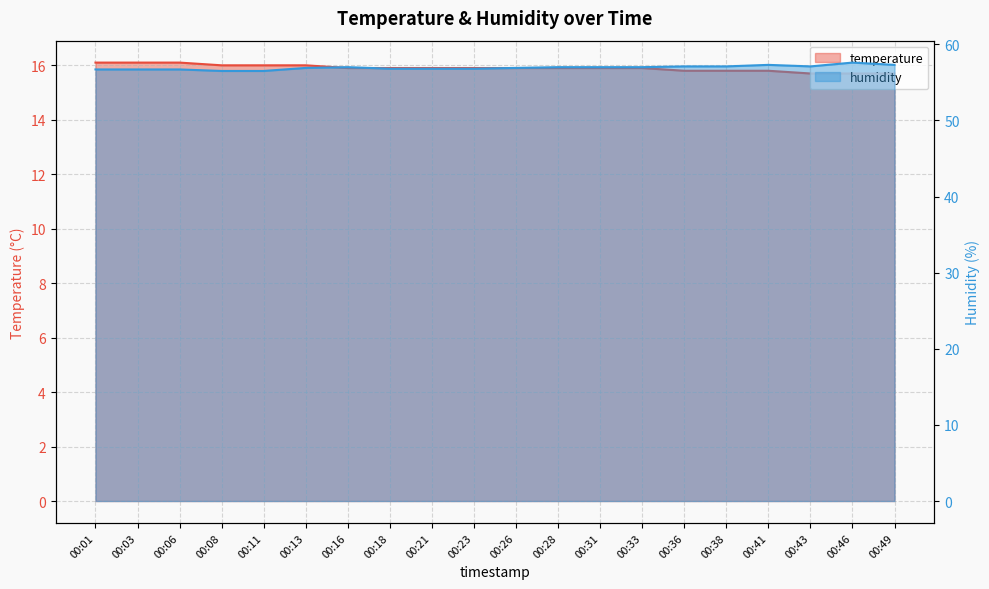

What is the minimum value for humidity?

56.5